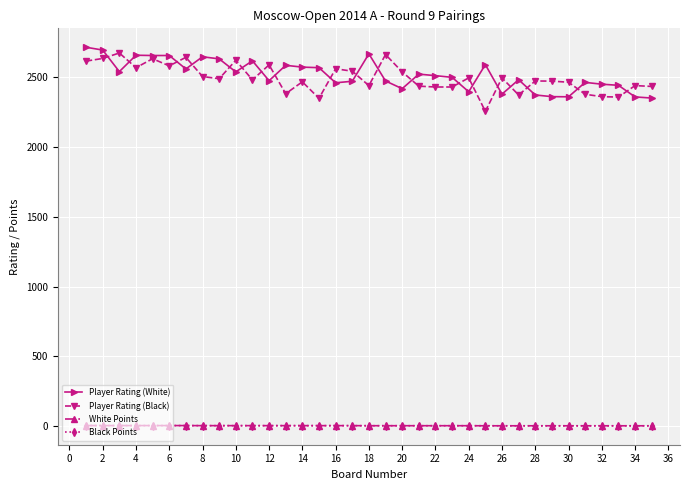

What is the value of the Player Rating (White) point at the 13th from the left?

2581.0